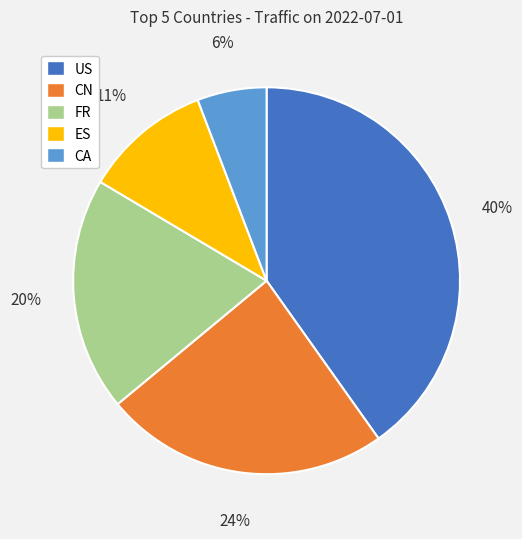

Is it true that CN is 13% of the pie?

False